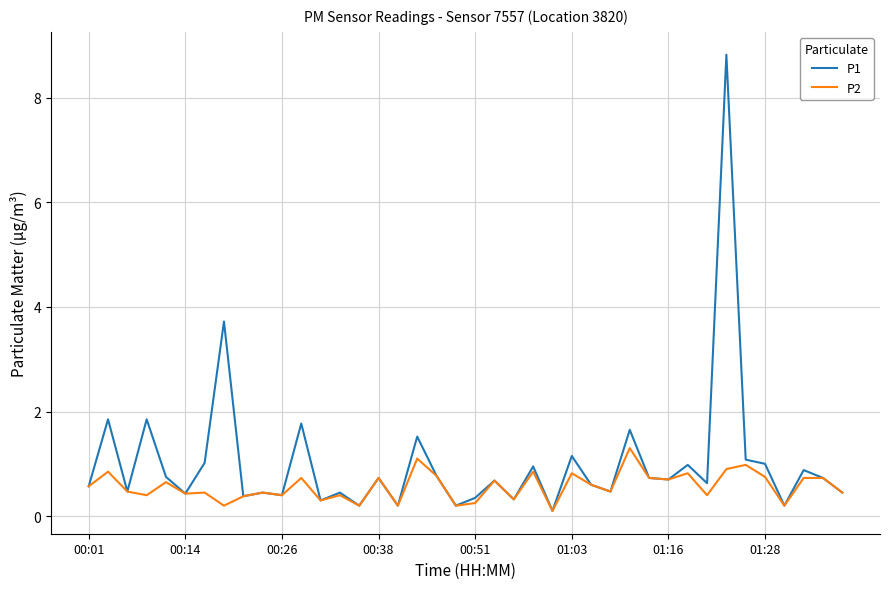

How many series are shown in this chart?

2